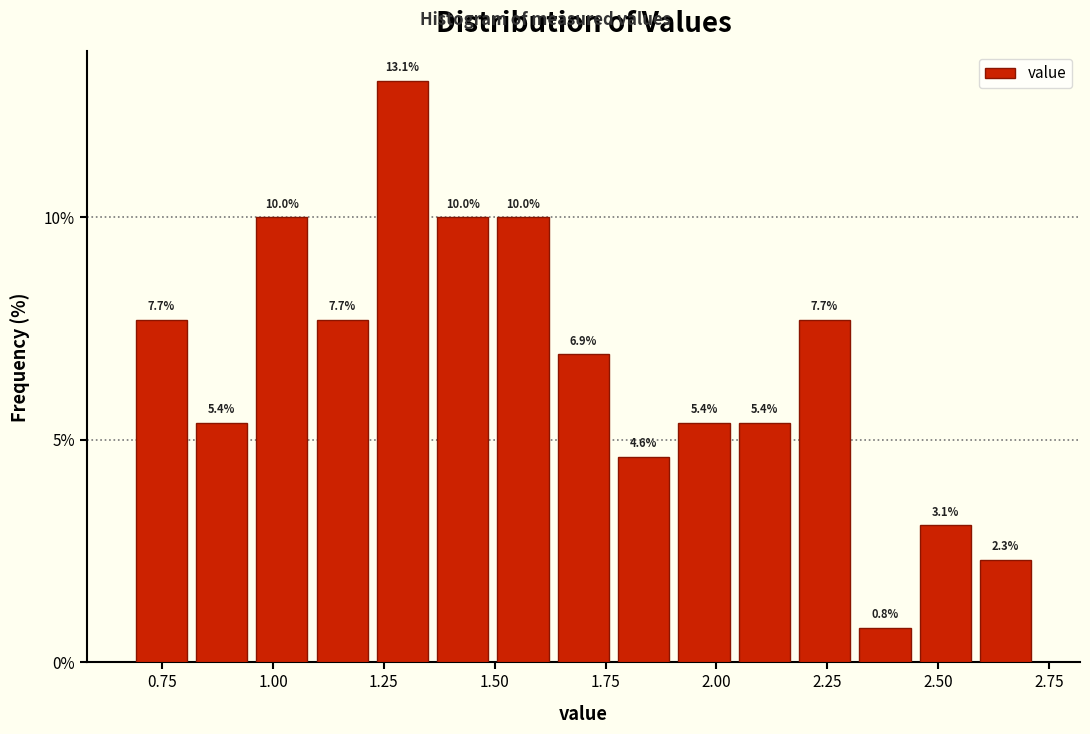

Around what value on the x-axis is the tallest bar? Give the approximate position of its centre, as read against the axis.

1.30